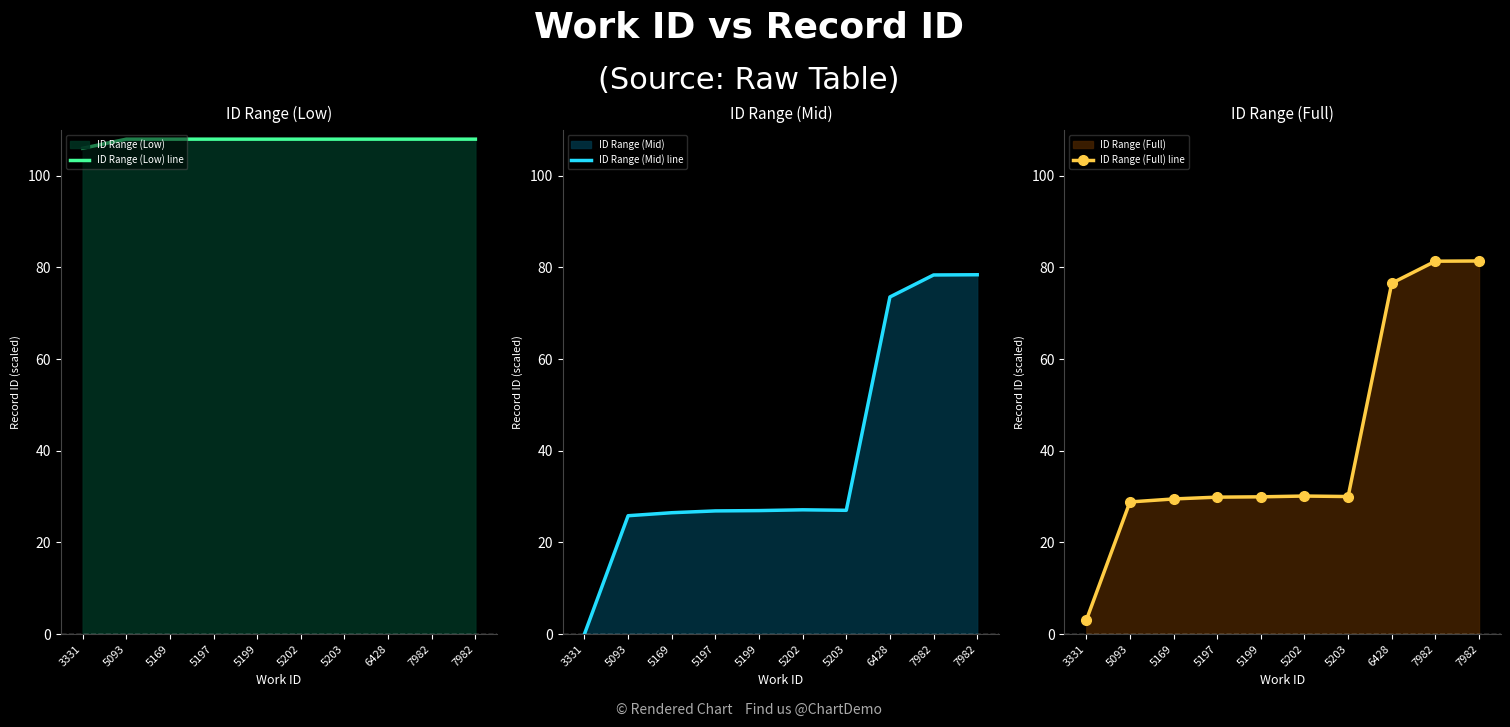

True or false: ID Range (Low) line and ID Range (Full) line cross at least once.

False